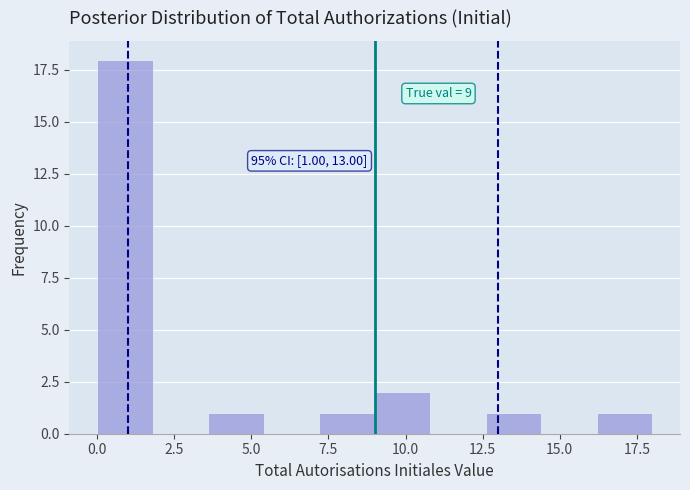

Around what value on the x-axis is the tallest bar? Give the approximate position of its centre, as read against the axis.

1.0